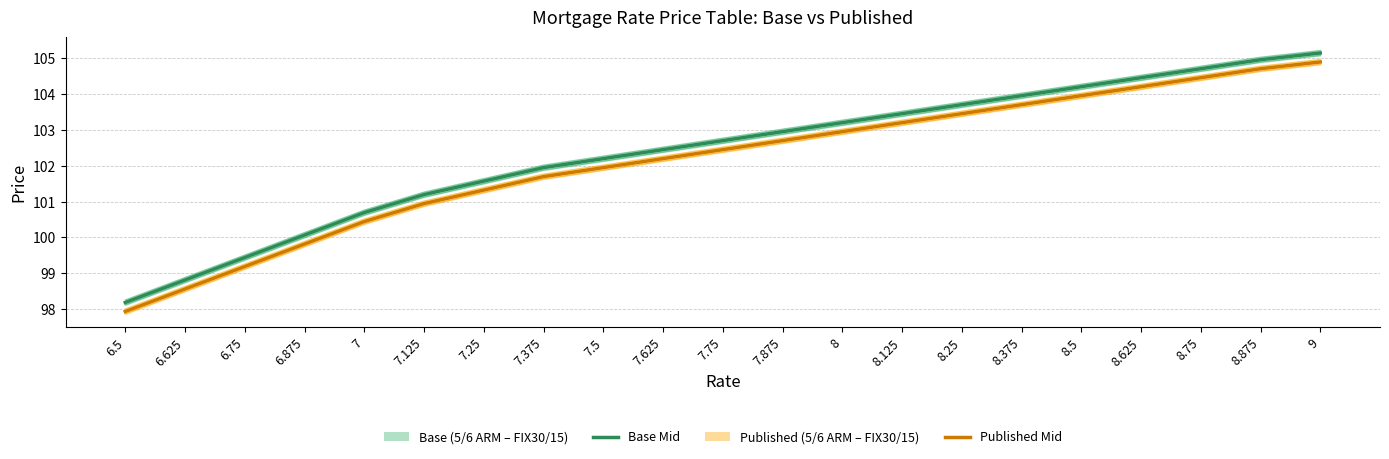

What is the sum of the Base Mid values at 8.5 and 6.75?

203.6